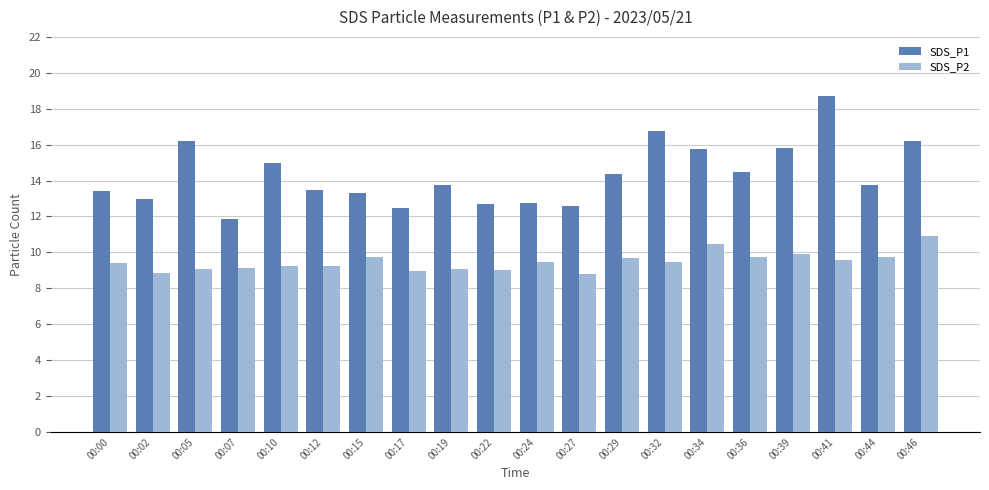

At 00:24, list the series in order from largest to smallest.

SDS_P1, SDS_P2